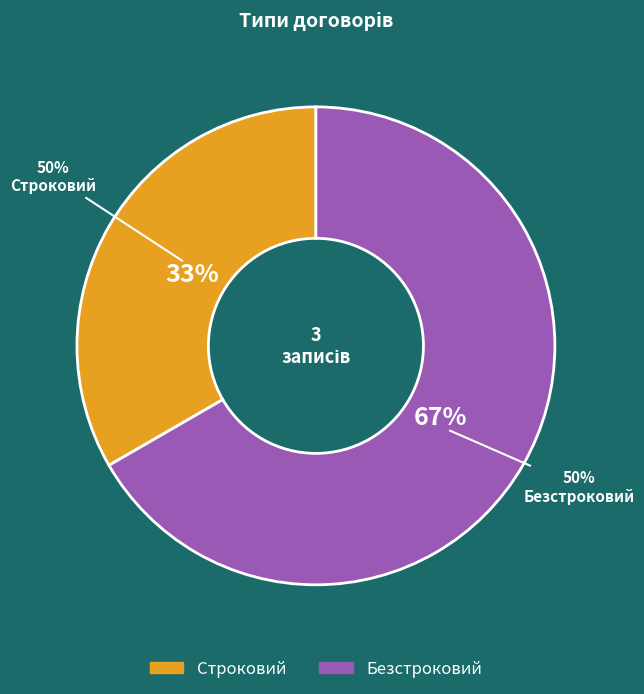

To the nearest percent, what is the average slice percentage?

50%